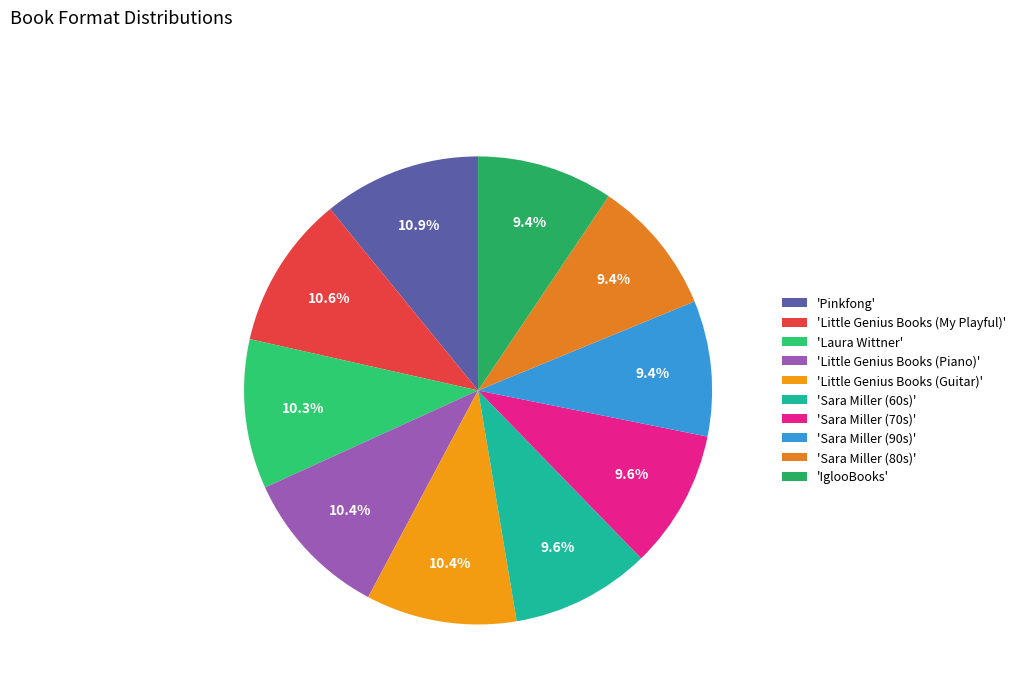

Is there a majority slice in this chart?

No